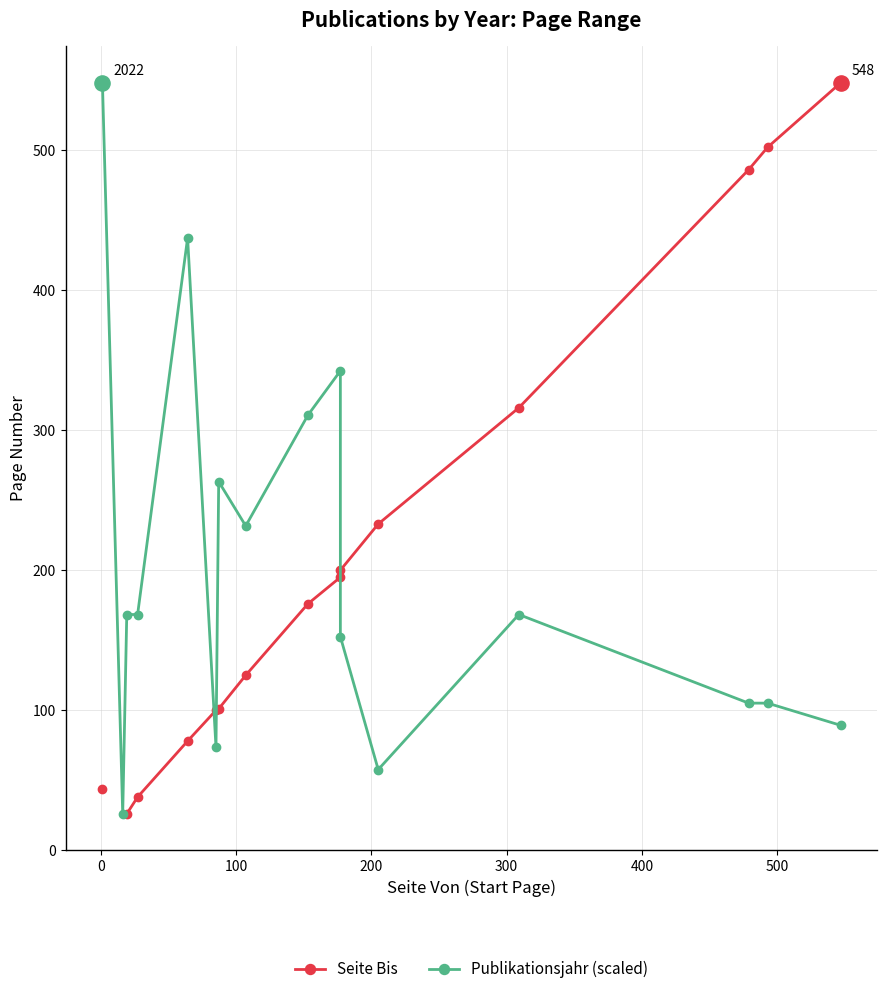

Is the value of Publikationsjahr (scaled) at 200 greater than the value of Seite Bis at 8?

No